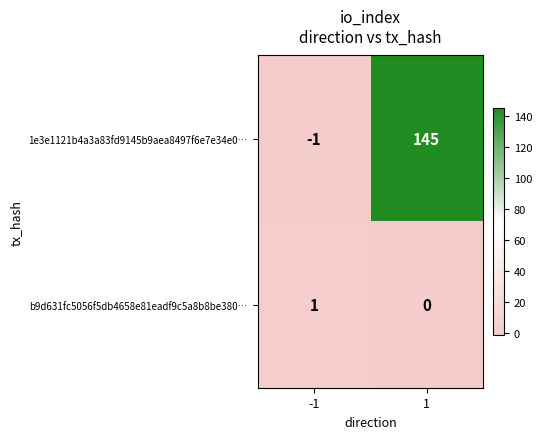

List the series in order of their peak value, highest first.

1e3e1121b4a3a83fd9145b9aea8497f6e7e34e0…, b9d631fc5056f5db4658e81eadf9c5a8b8be380…